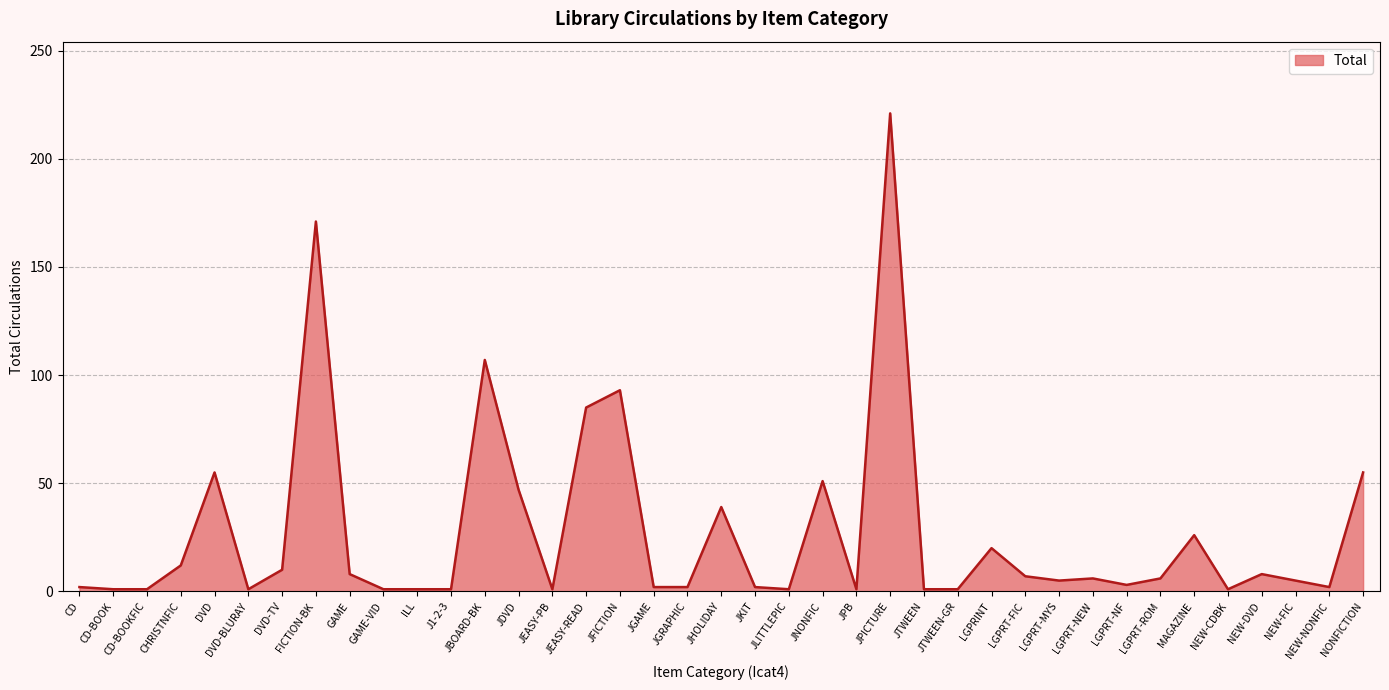

Where does the data first go above 5?

CHRISTNFIC